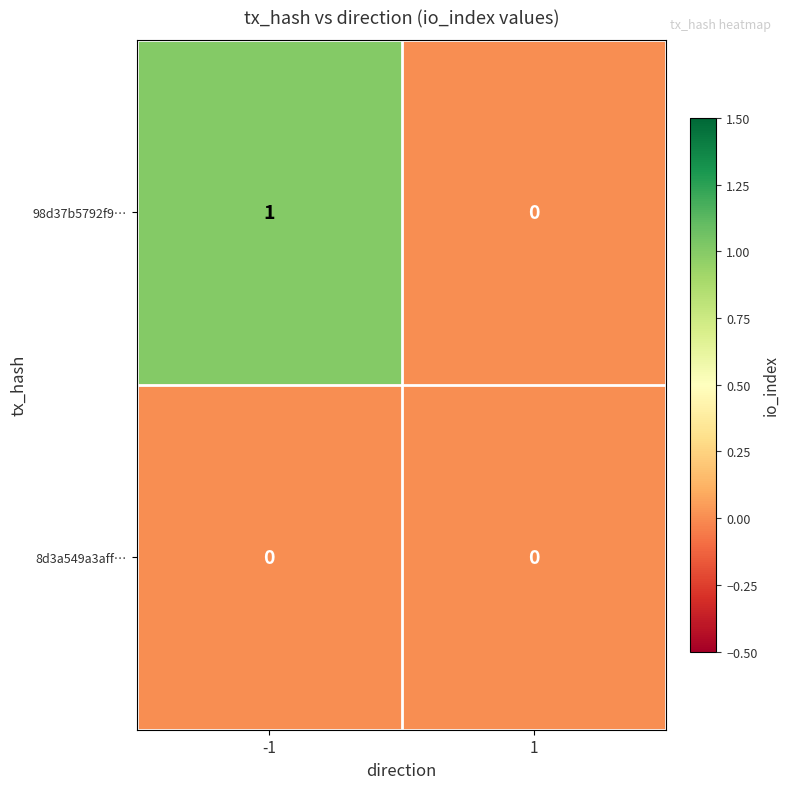

Which series changed the most between -1 and 1?

98d37b5792f9…